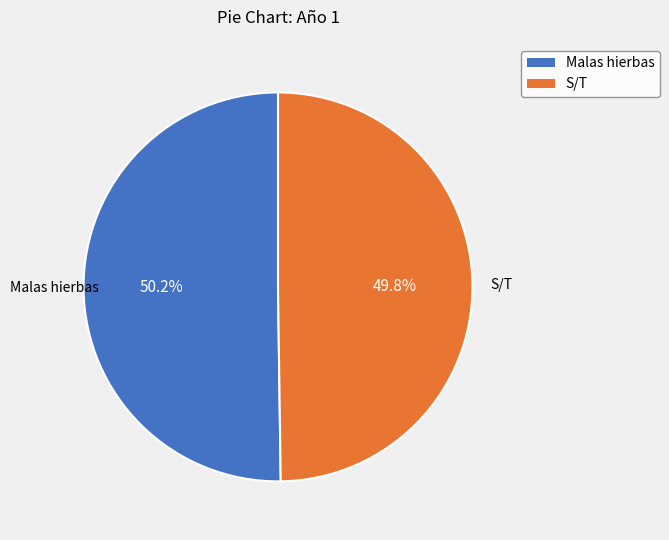

The S/T slice represents 64% of the pie. True or false?

False